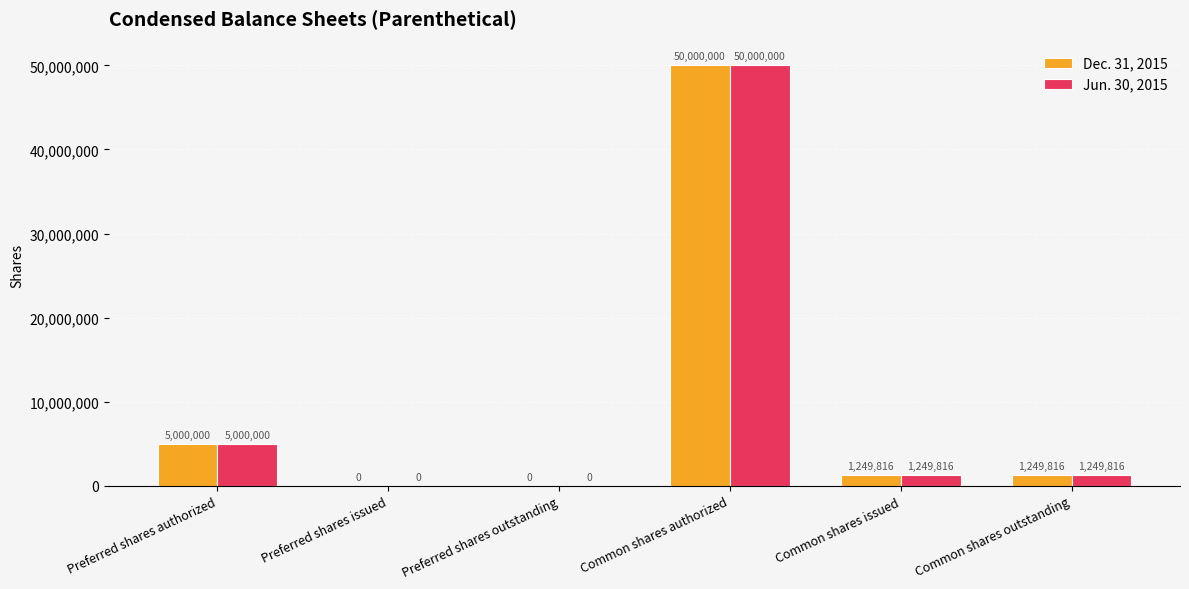

Read the Dec. 31, 2015 value at Common shares outstanding.

1249816